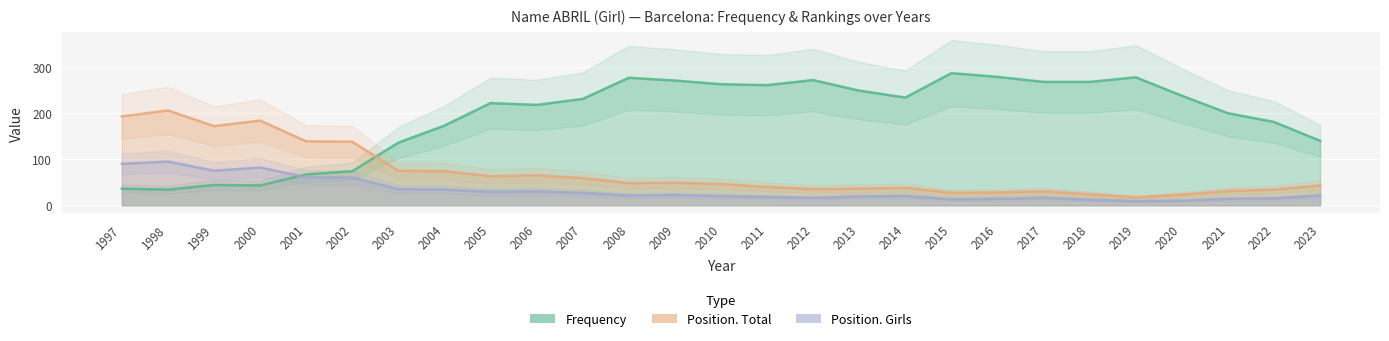

How many lines are shown in the chart?

3